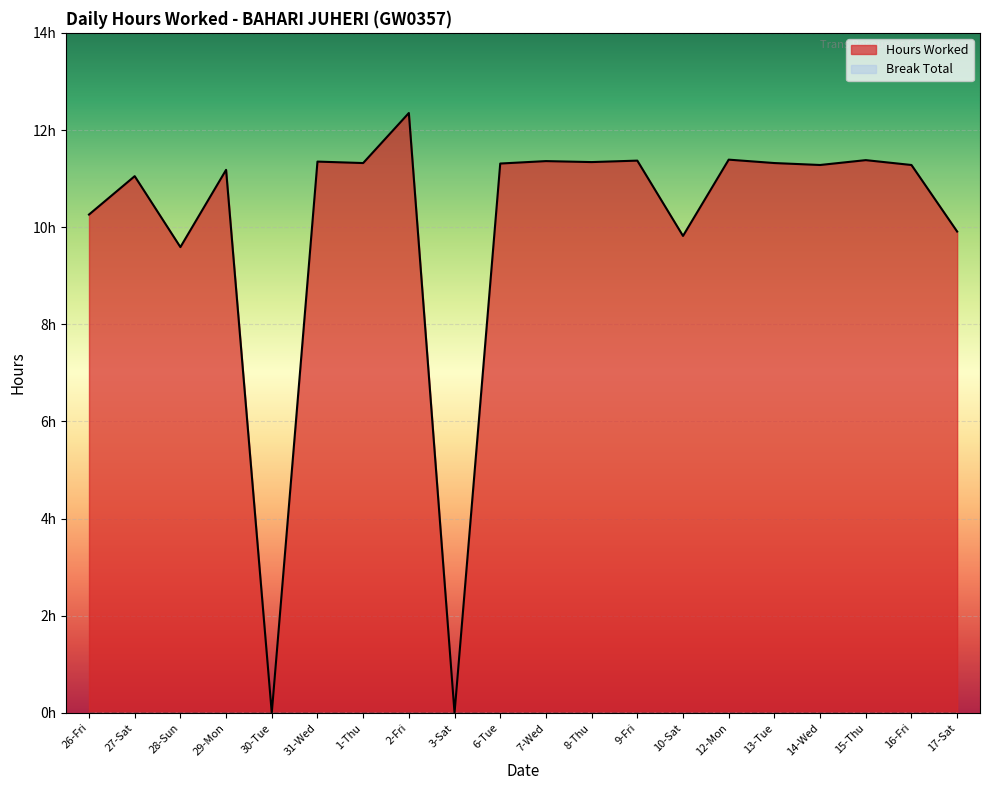

At which label is the value closest to 6?

28-Sun